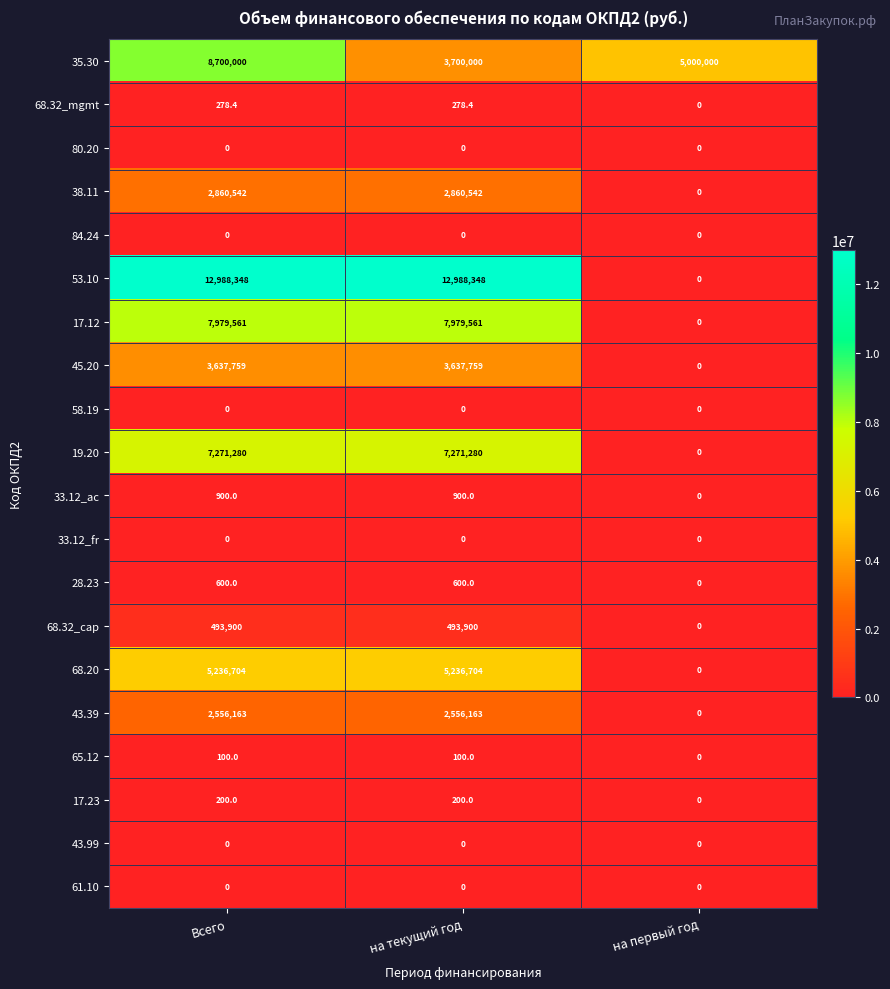

How many series are shown in this chart?

20